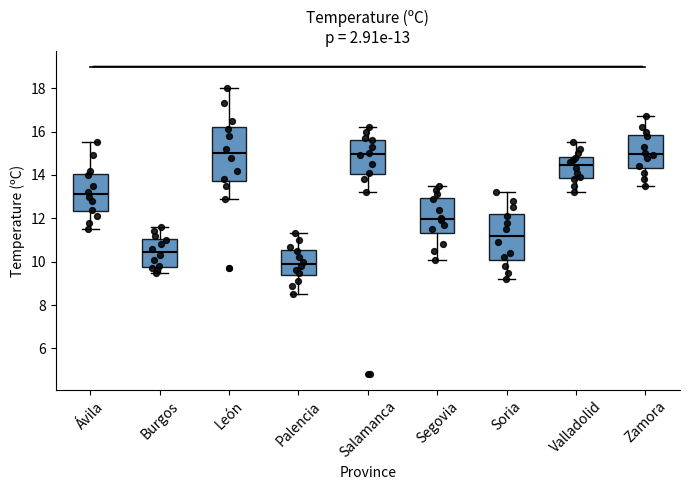

Comparing the boxes themselves (not the whiskers), which one is the tallest?

León